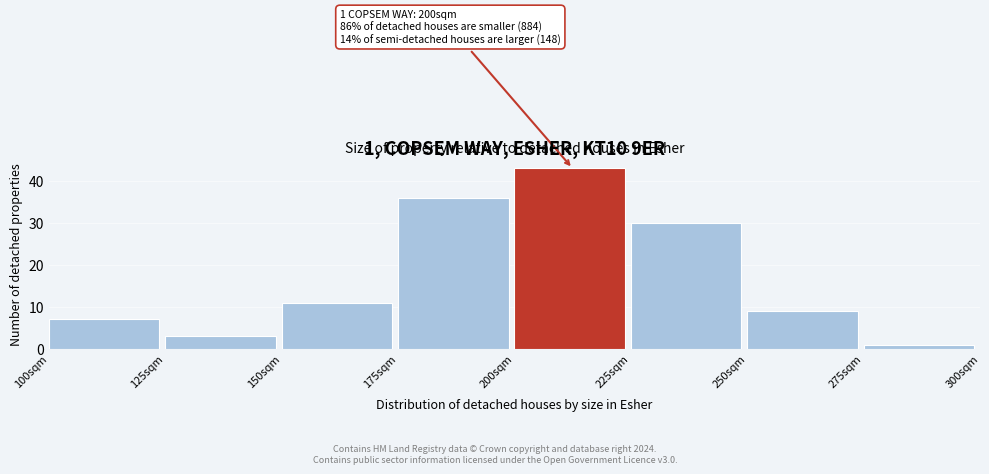

Which range on the x-axis has the tallest bar?

200 to 225